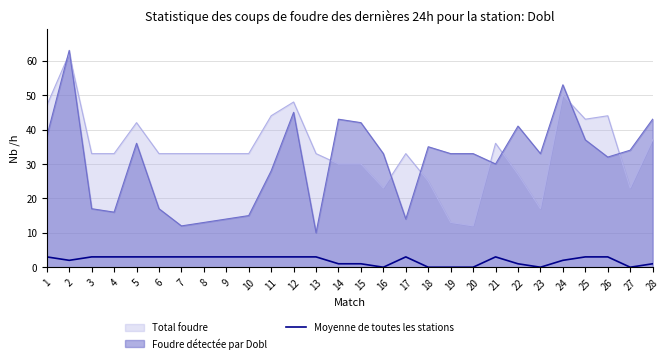

What is the difference between the maximum and minimum values in the Foudre détectée par Dobl series?

53